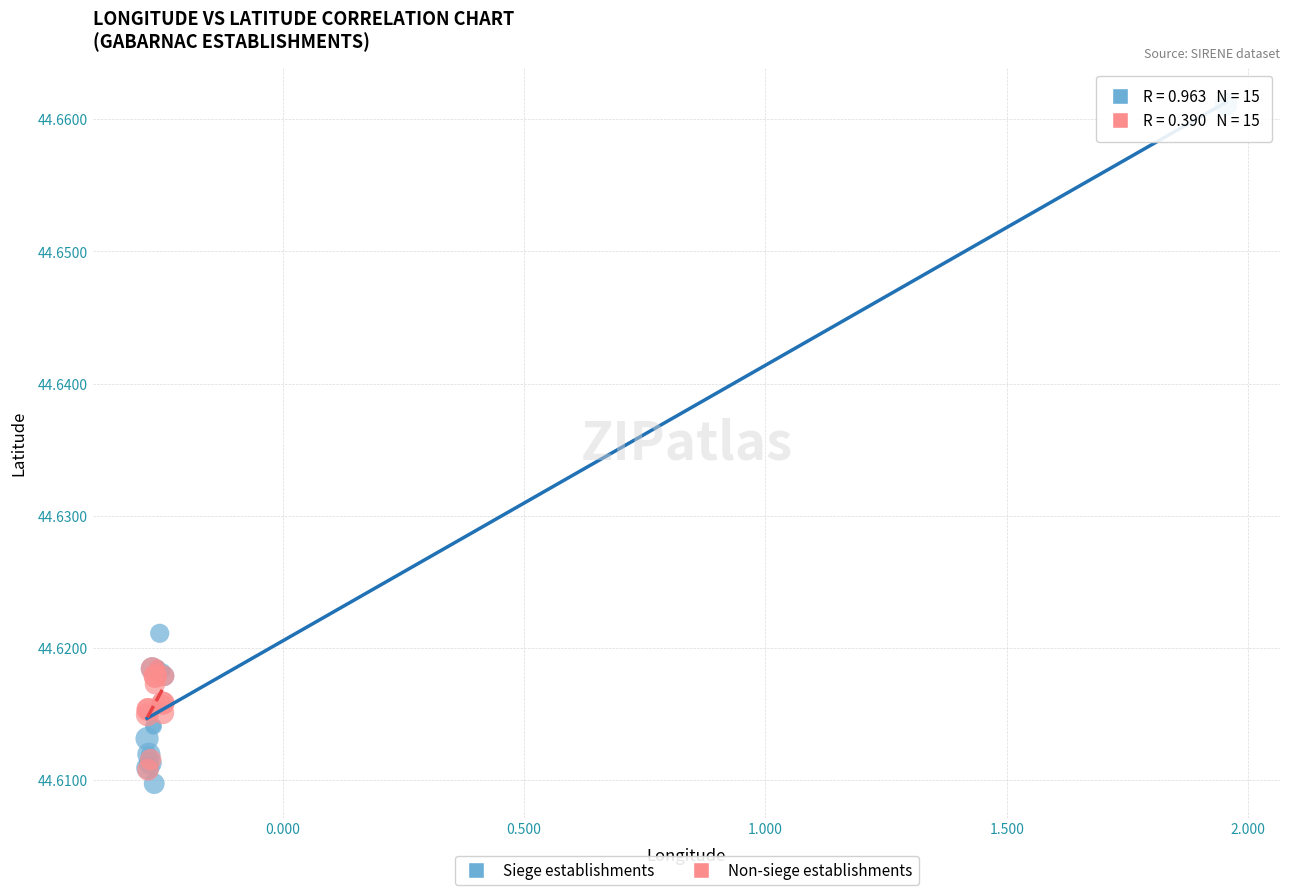

What are all the series names shown in the legend?

Siege establishments, Non-siege establishments